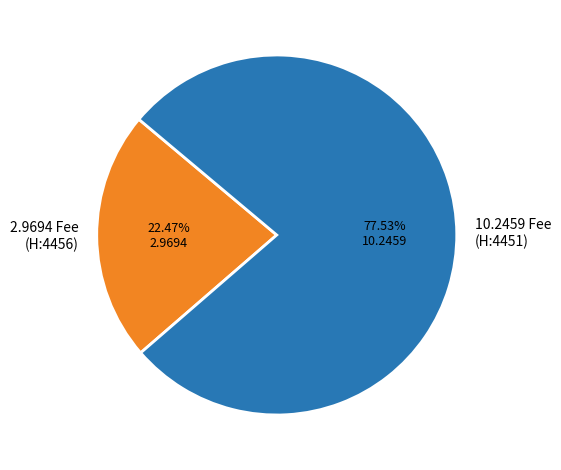

Rank the categories by value from highest to lowest.

10.2459 Fee (H:4451), 2.9694 Fee (H:4456)